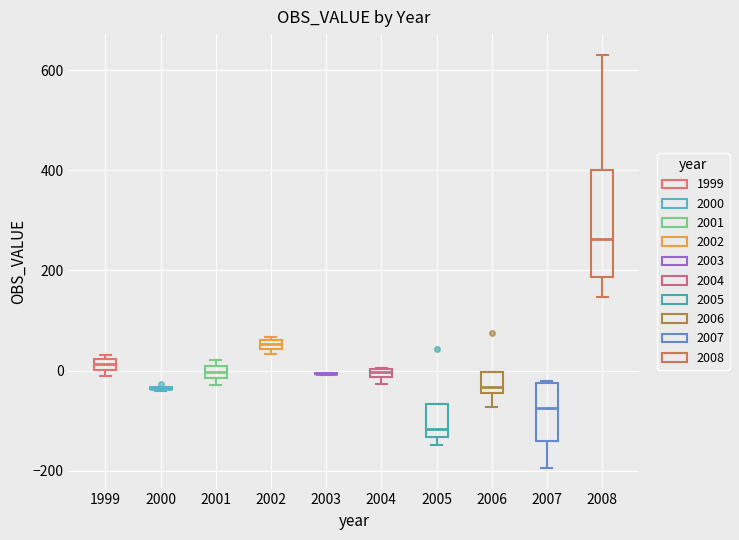

Where is the upper edge of the box at x = 2004 on the y-axis? The values are not printed on the chart, so give them approximately, as read against the axis.

0